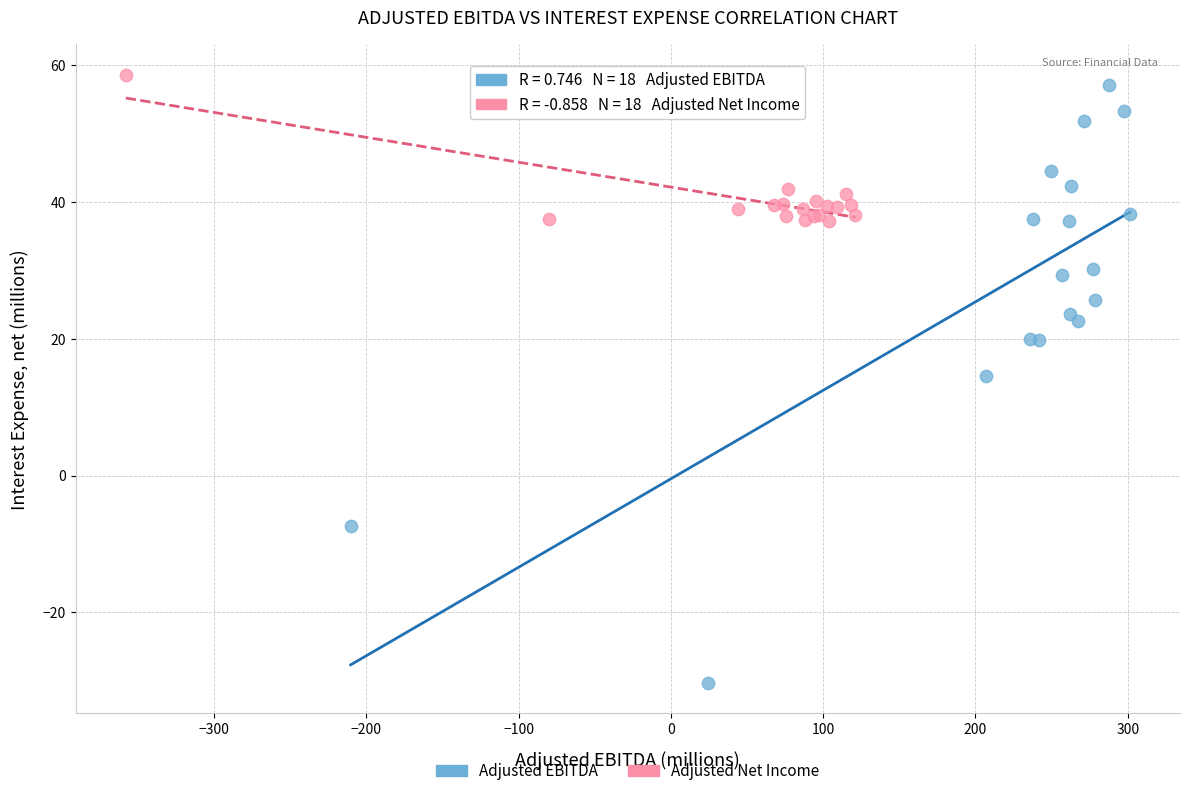

Which series contains the highest Y value?

Adjusted Net Income